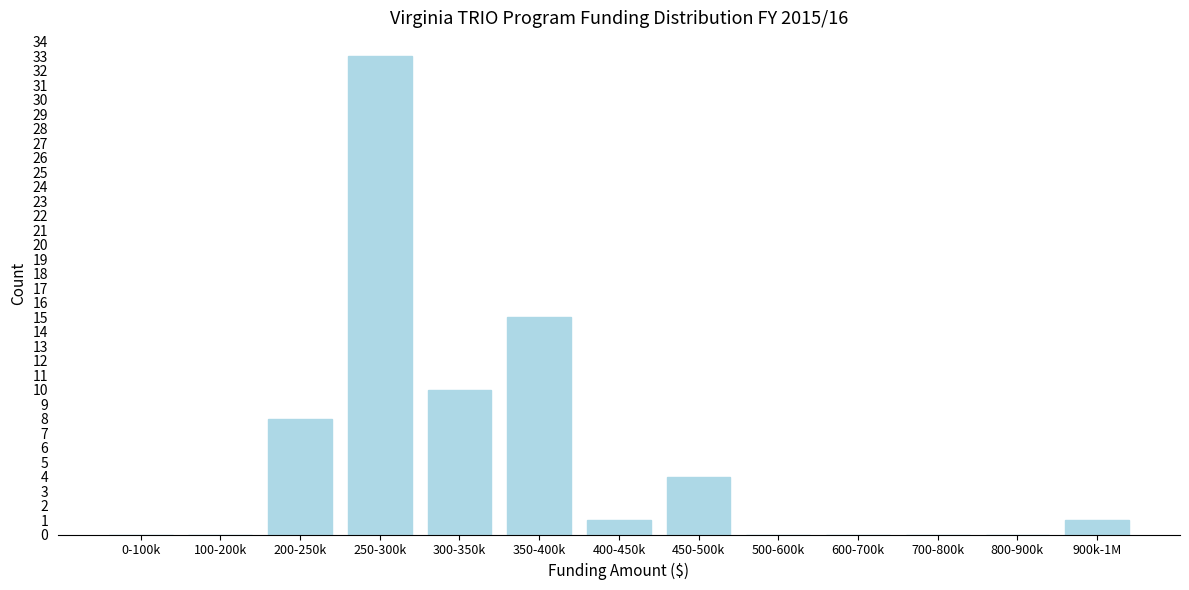

Reading left to right, list all the values displayed in this chart.

0-100k=0	100-200k=0	200-250k=8	250-300k=33	300-350k=10	350-400k=15	400-450k=1	450-500k=4	500-600k=0	600-700k=0	700-800k=0	800-900k=0	900k-1M=1